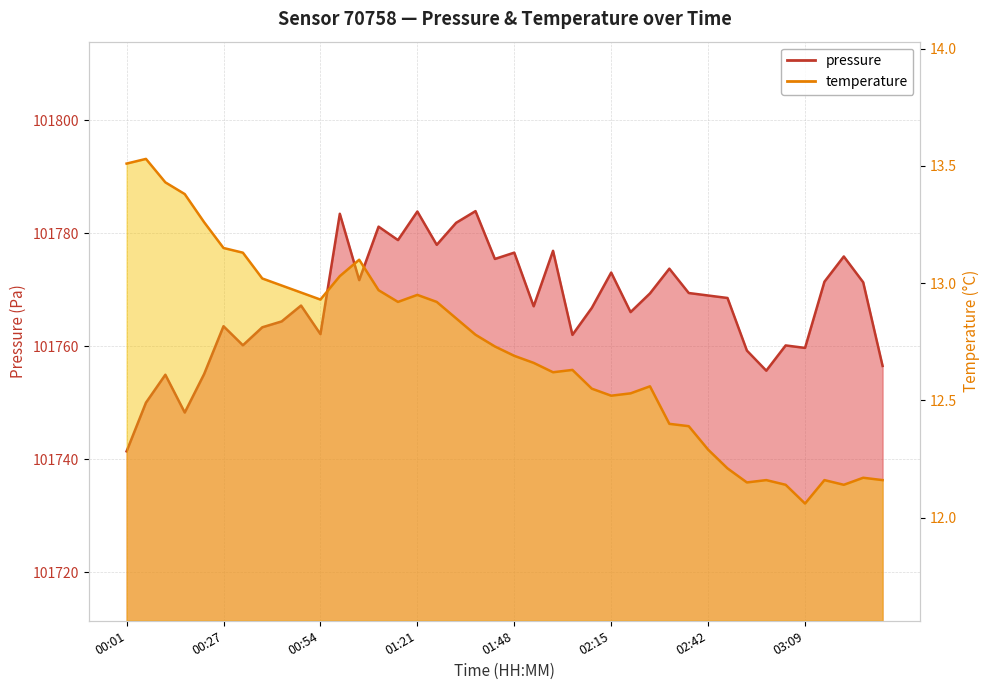

True or false: pressure has a value of 22143.5 at 00:43.

False